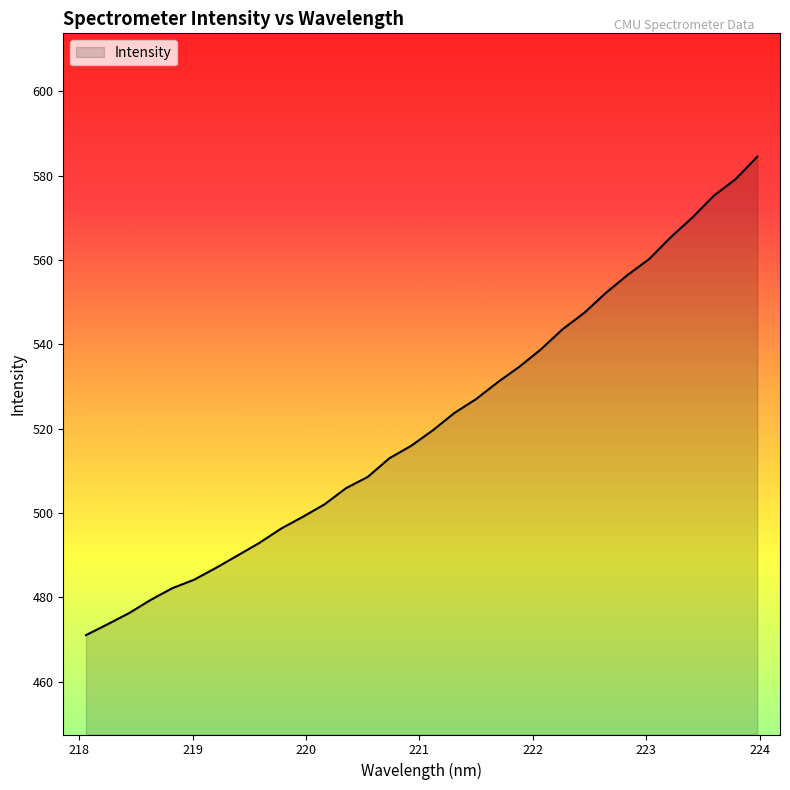

True or false: there are more than 0 points higher than both neighbors.

False